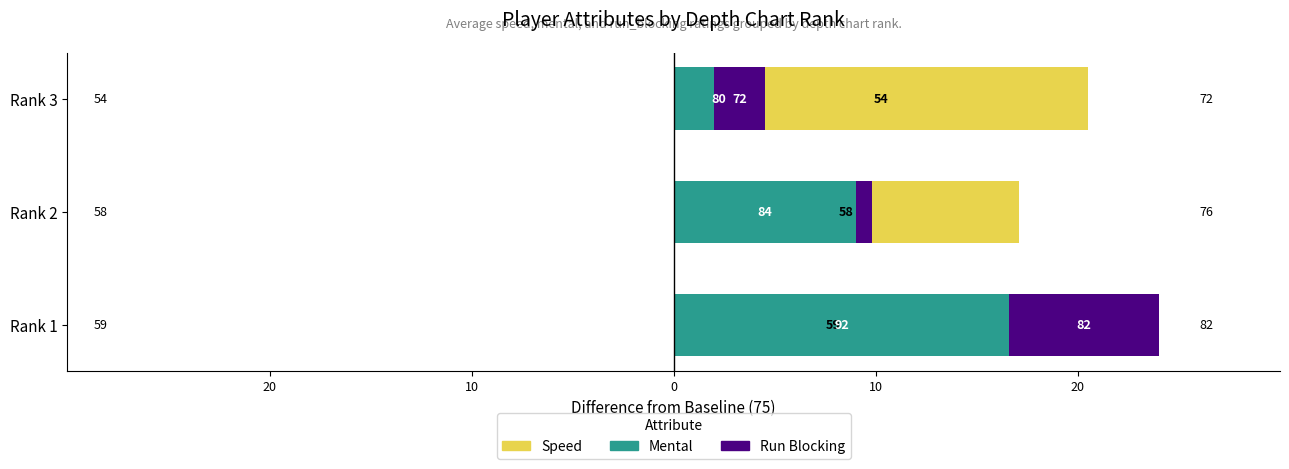

Count the number of data series in this chart.

3